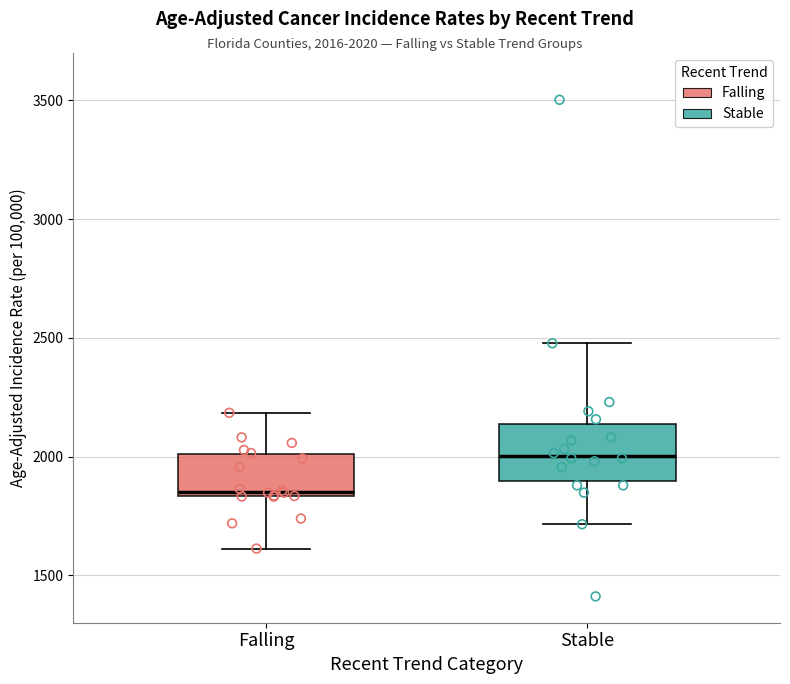

Where does the lower whisker of the box for Falling end on the y-axis? The values are not printed on the chart, so give them approximately, as read against the axis.

1600